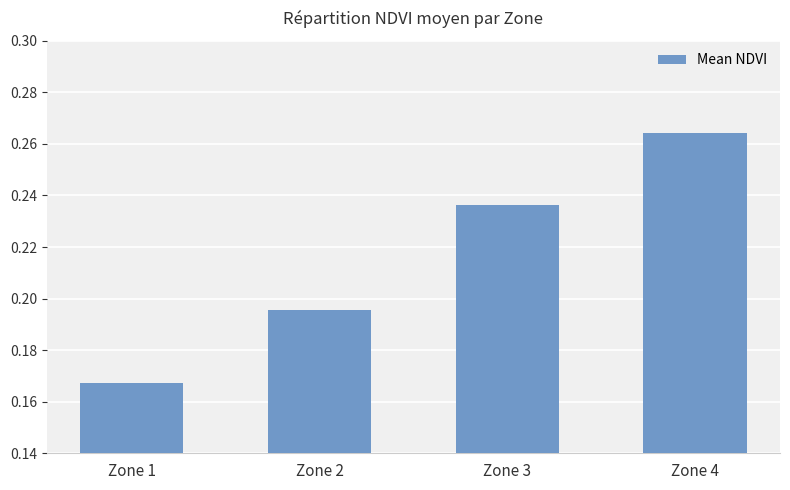

The value at Zone 1 is 0.1. True or false?

False